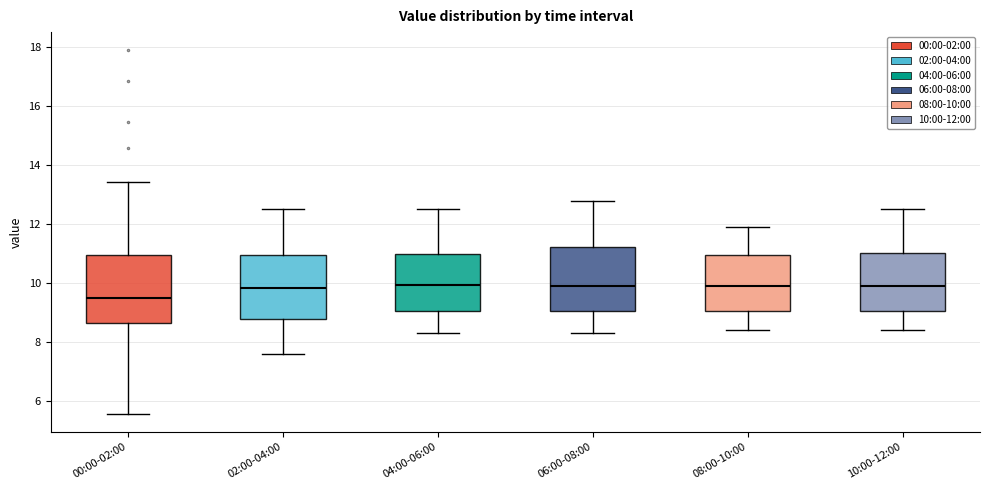

Where does the median line of the box for 06:00-08:00 sit on the y-axis? The values are not printed on the chart, so give them approximately, as read against the axis.

10.0